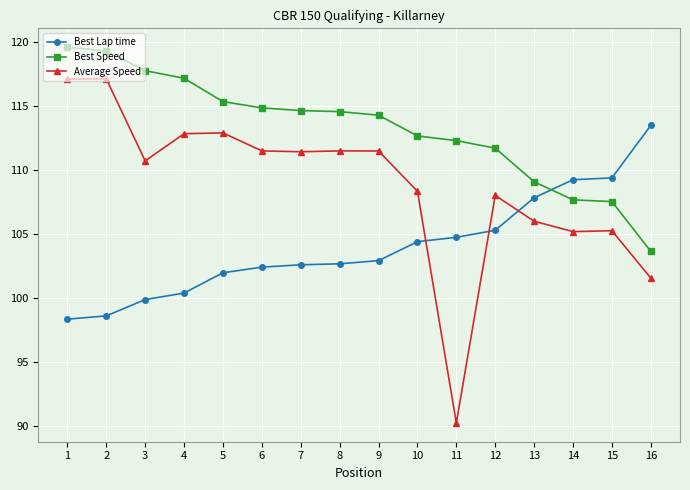

The value of Average Speed at 10 is 108.3. True or false?

True